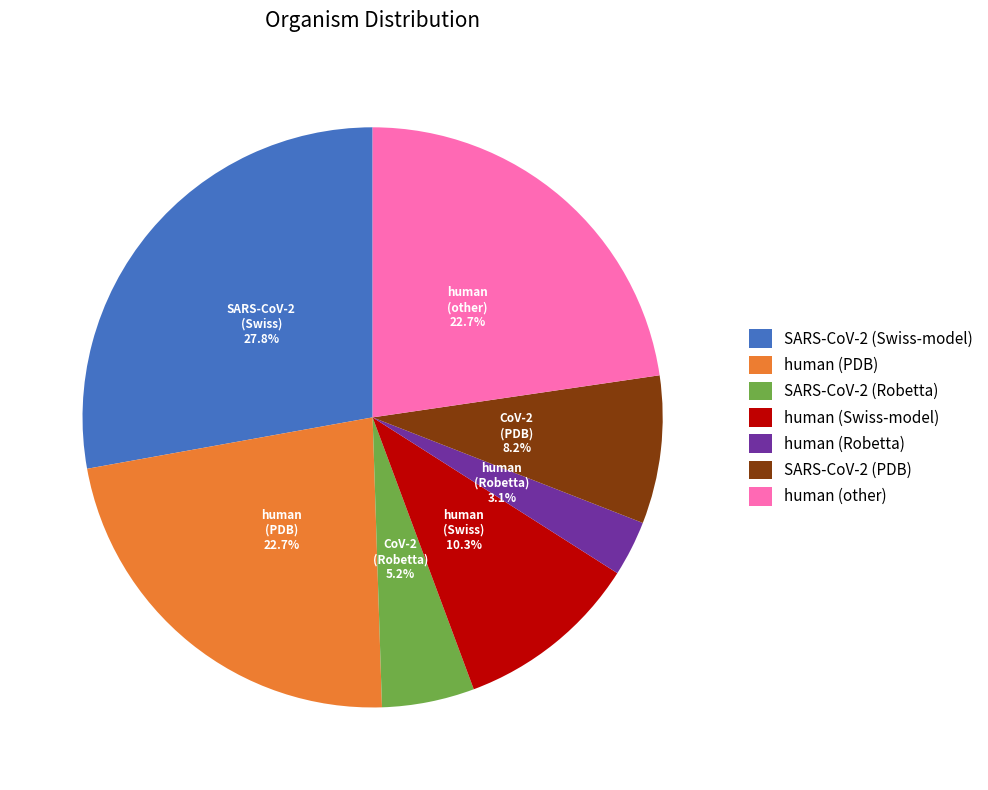

How much of the chart is everything except SARS-CoV-2 (Swiss-model)?

72.2%